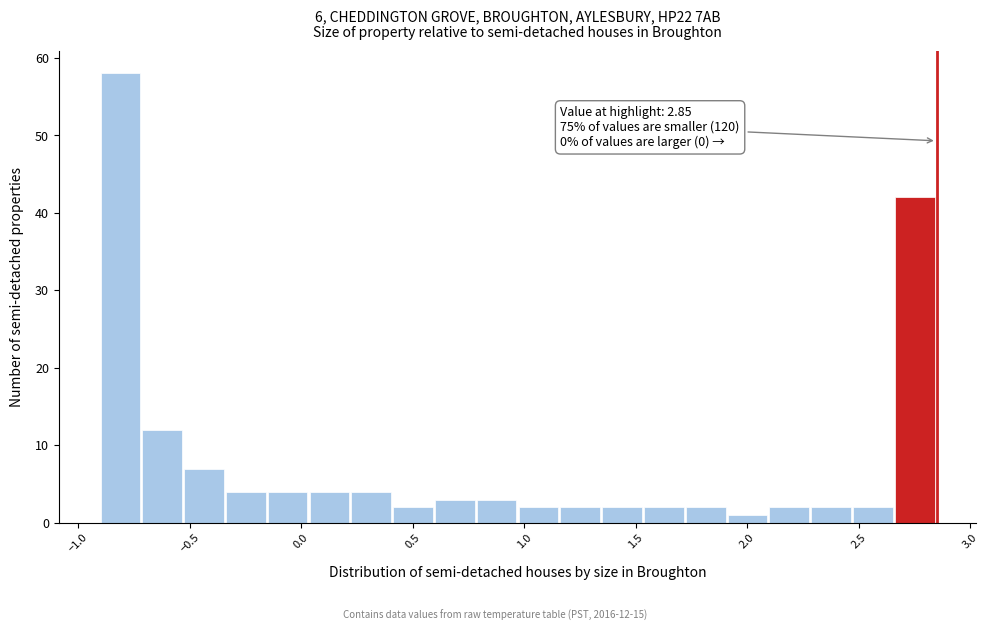

Read against the x-axis, roughly where is the centre of the tallest bar?

-0.80